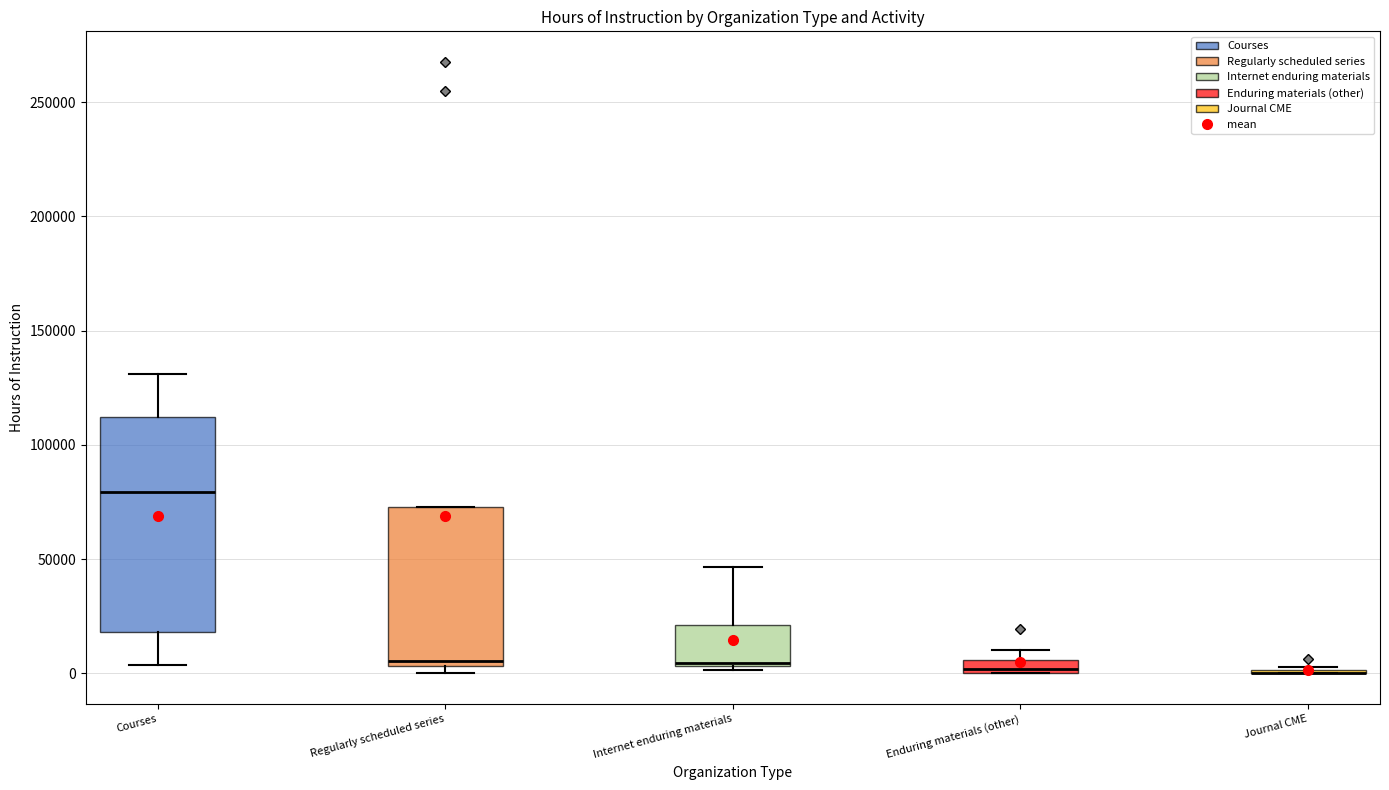

Which box is the tallest, from its lower edge to its upper edge?

Courses